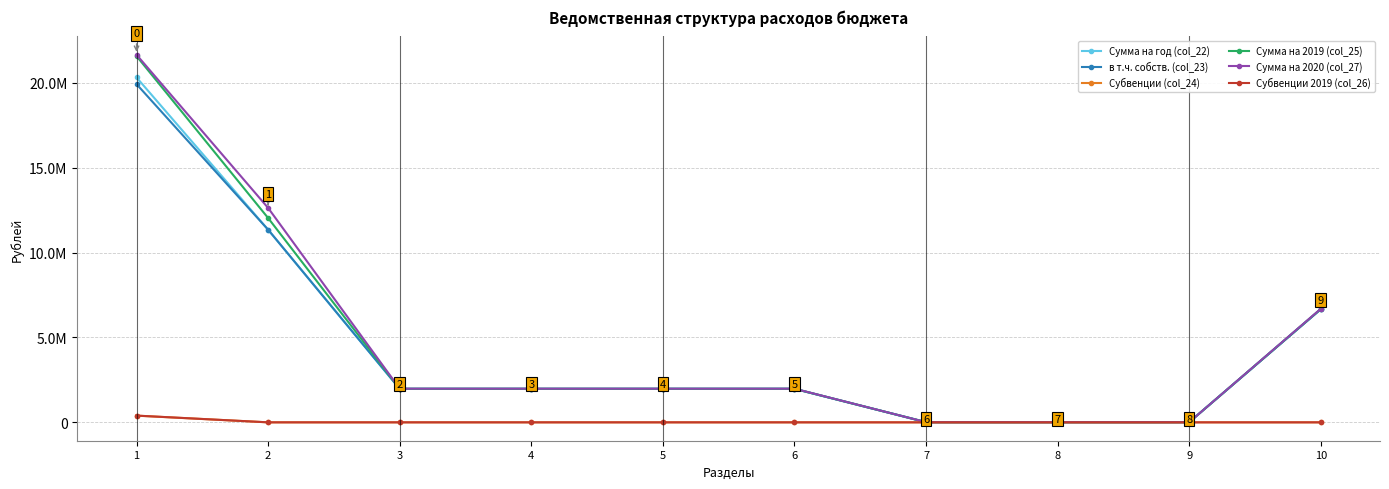

What is the total value across all series at 7?

40000